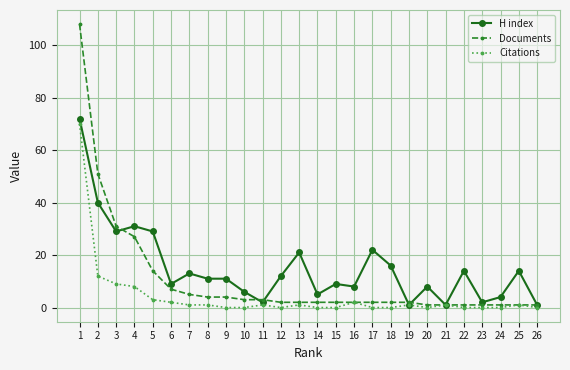

Rank the series by their maximum value, from lowest to highest.

Citations, H index, Documents